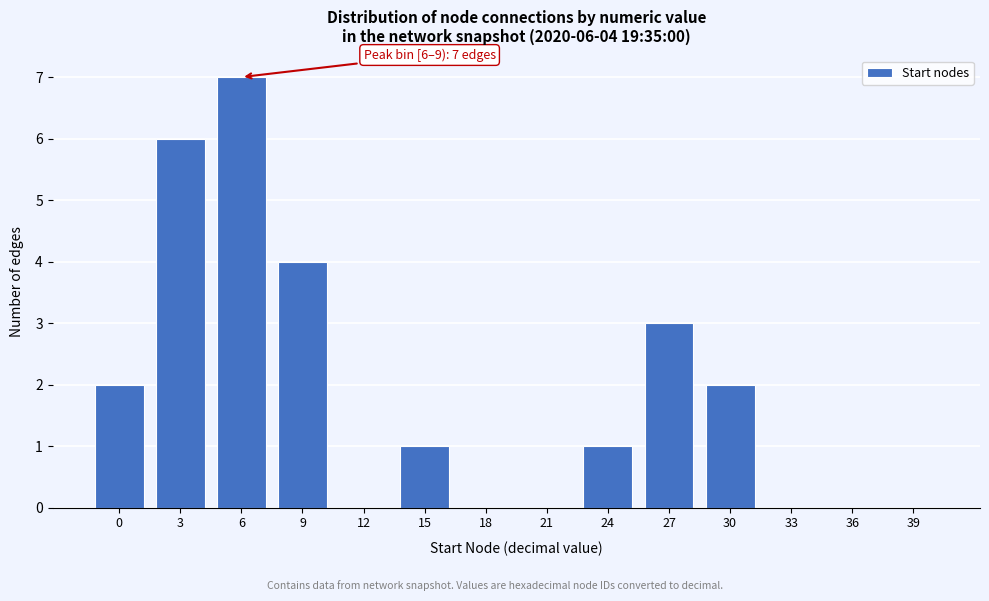

Reading left to right, transcribe all the data shown in this chart.

0=2	3=6	6=7	9=4	12=0	15=1	18=0	21=0	24=1	27=3	30=2	33=0	36=0	39=0